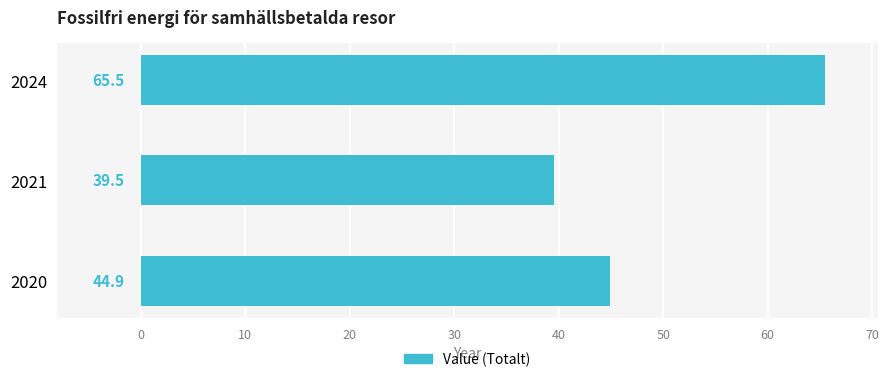

Rank the categories by value from highest to lowest.

2024, 2020, 2021